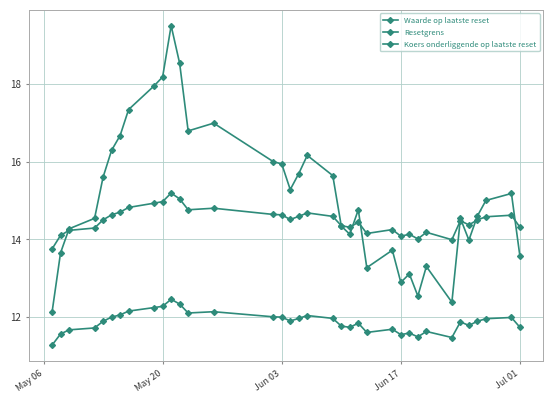

How many lines are shown in the chart?

3